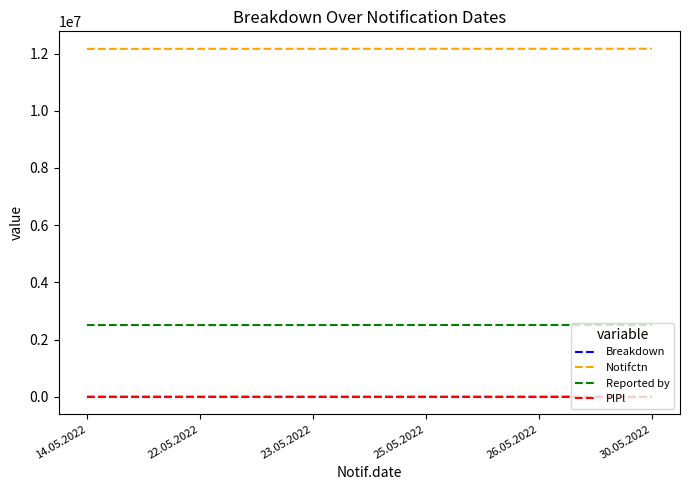

What is the greatest value displayed?

12169442